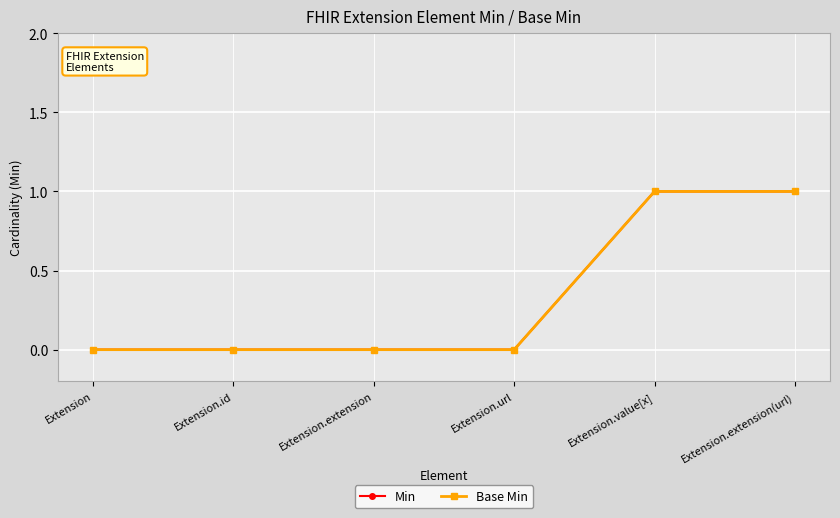

What is the sum of the Base Min values at Extension.extension(url) and Extension?

1